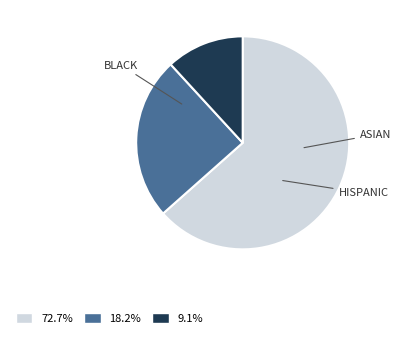

Is there a majority slice in this chart?

Yes